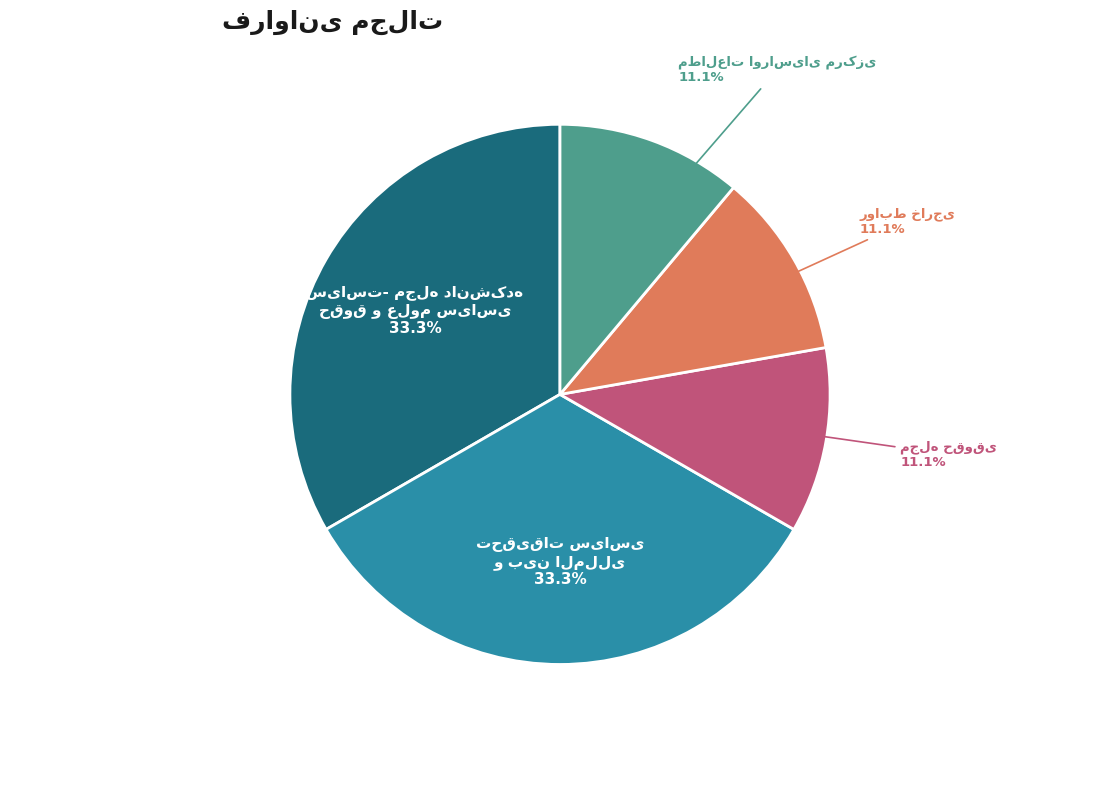

Is there a majority slice in this chart?

No